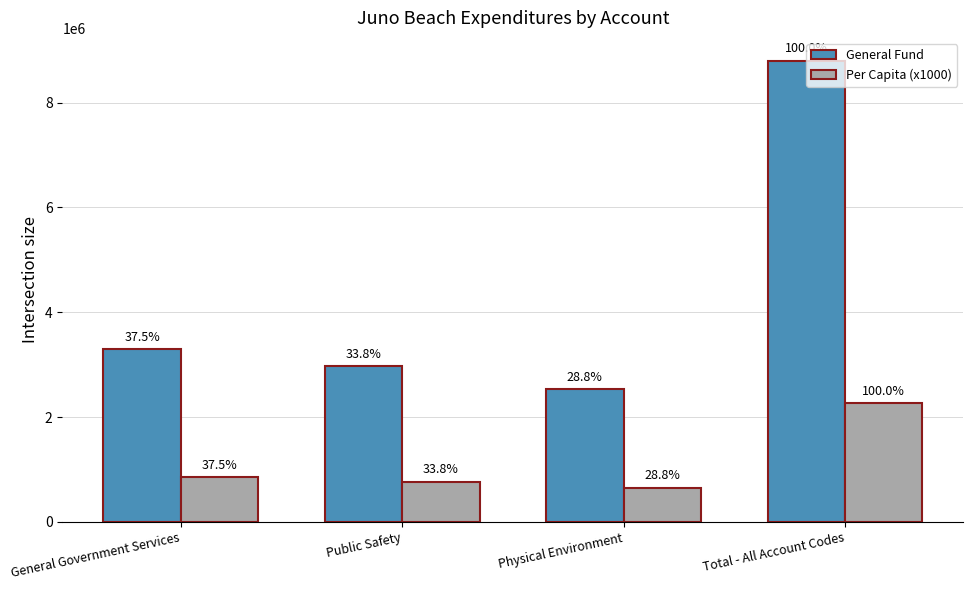

Reading left to right, transcribe all the data shown in this chart.

General Fund: General Government Services=3294398	Public Safety=2969949	Physical Environment=2529371	Total - All Account Codes=8793718
Per Capita (x1000): General Government Services=848420	Public Safety=764860	Physical Environment=651400	Total - All Account Codes=2264670